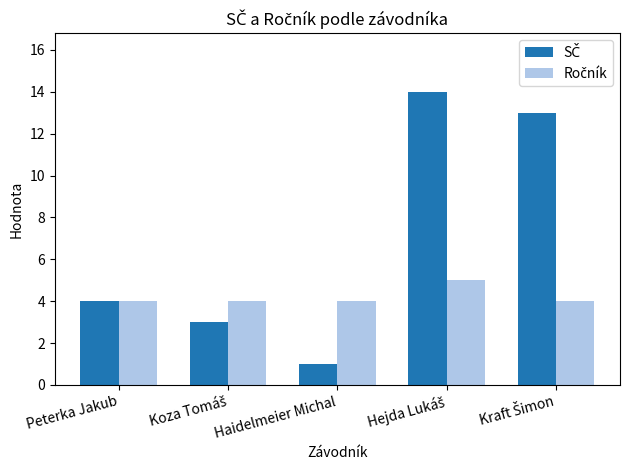

Which label corresponds to the smallest value in the chart?

Haidelmeier Michal